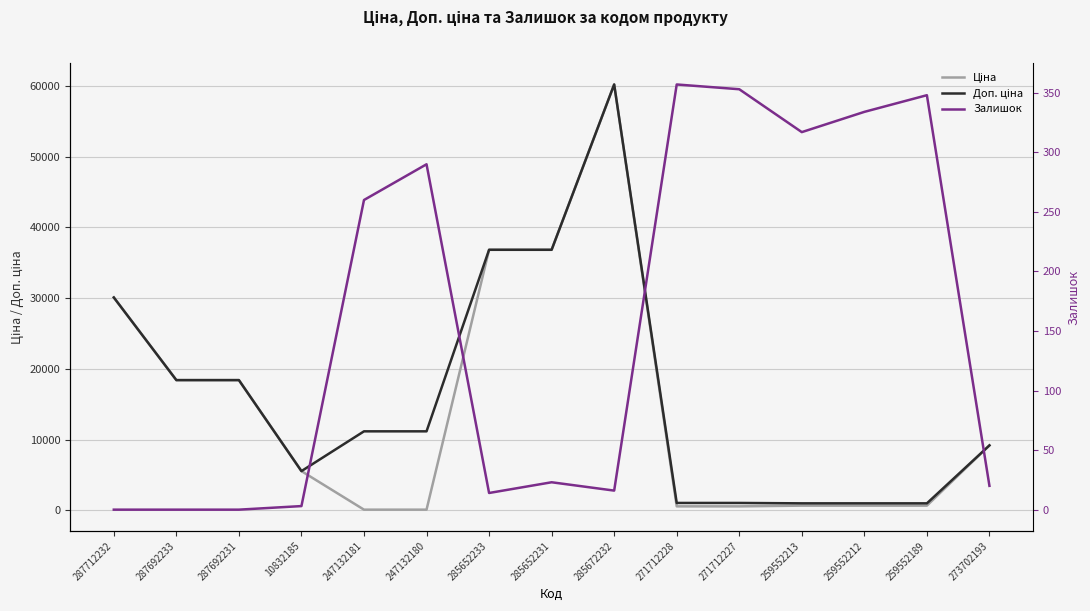

Is the value of Доп. ціна at 271712227 greater than the value of Залишок at 287712232?

Yes